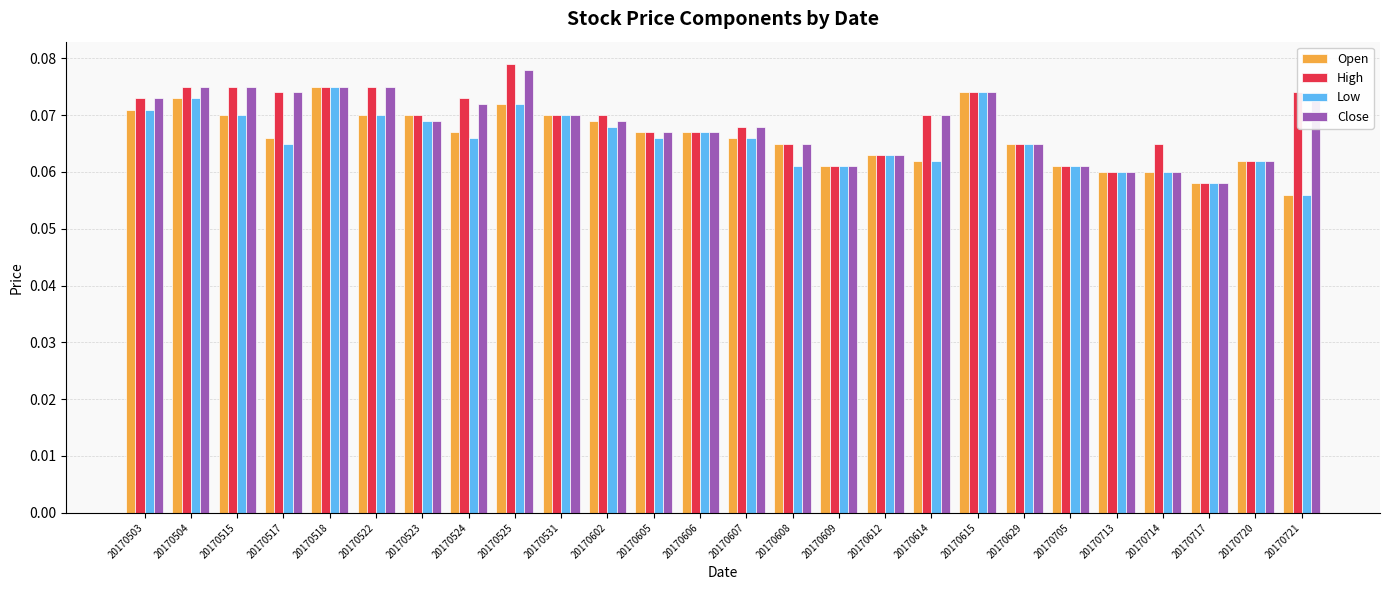

How many bars are there in total?

104